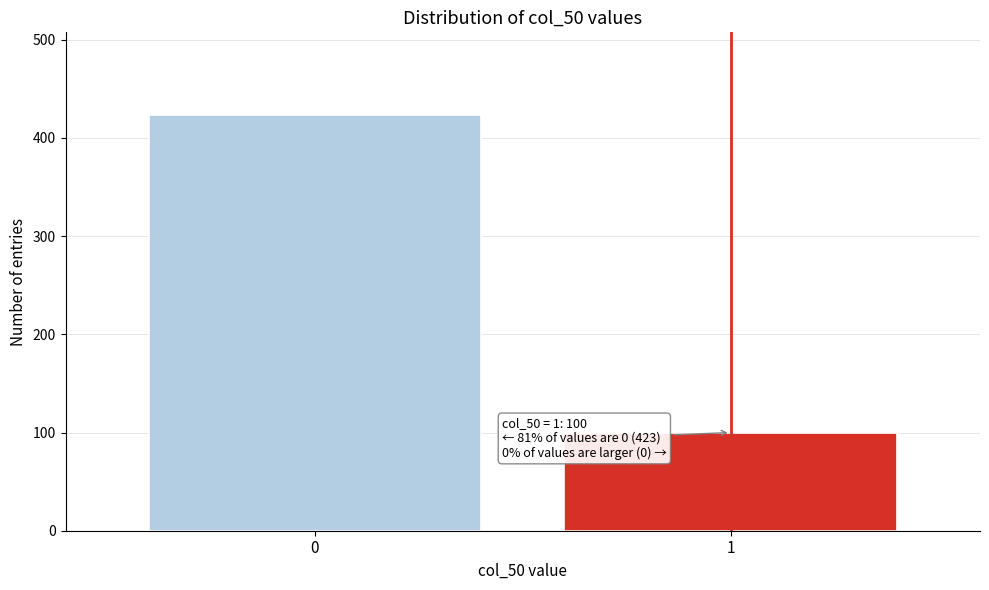

Reading left to right, what are all the values shown in this chart?

0=423	1=100